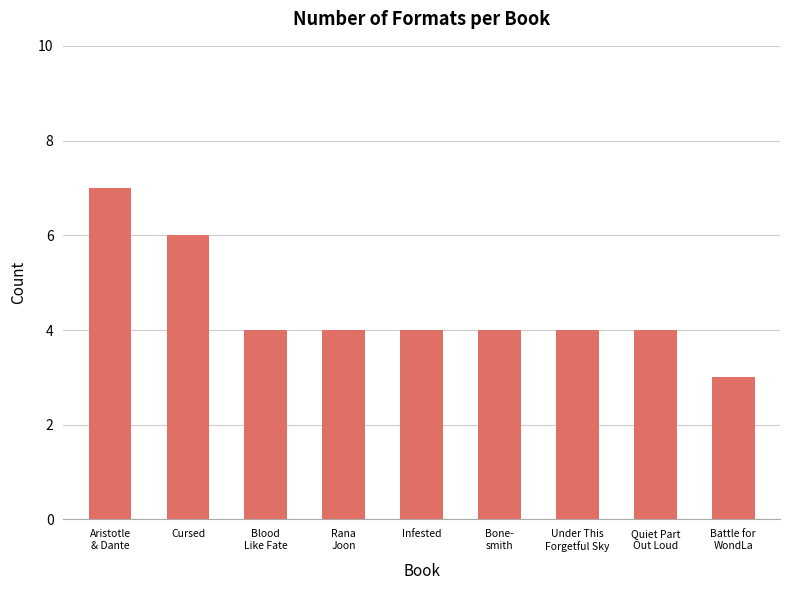

Does the chart contain stacked bars?

No